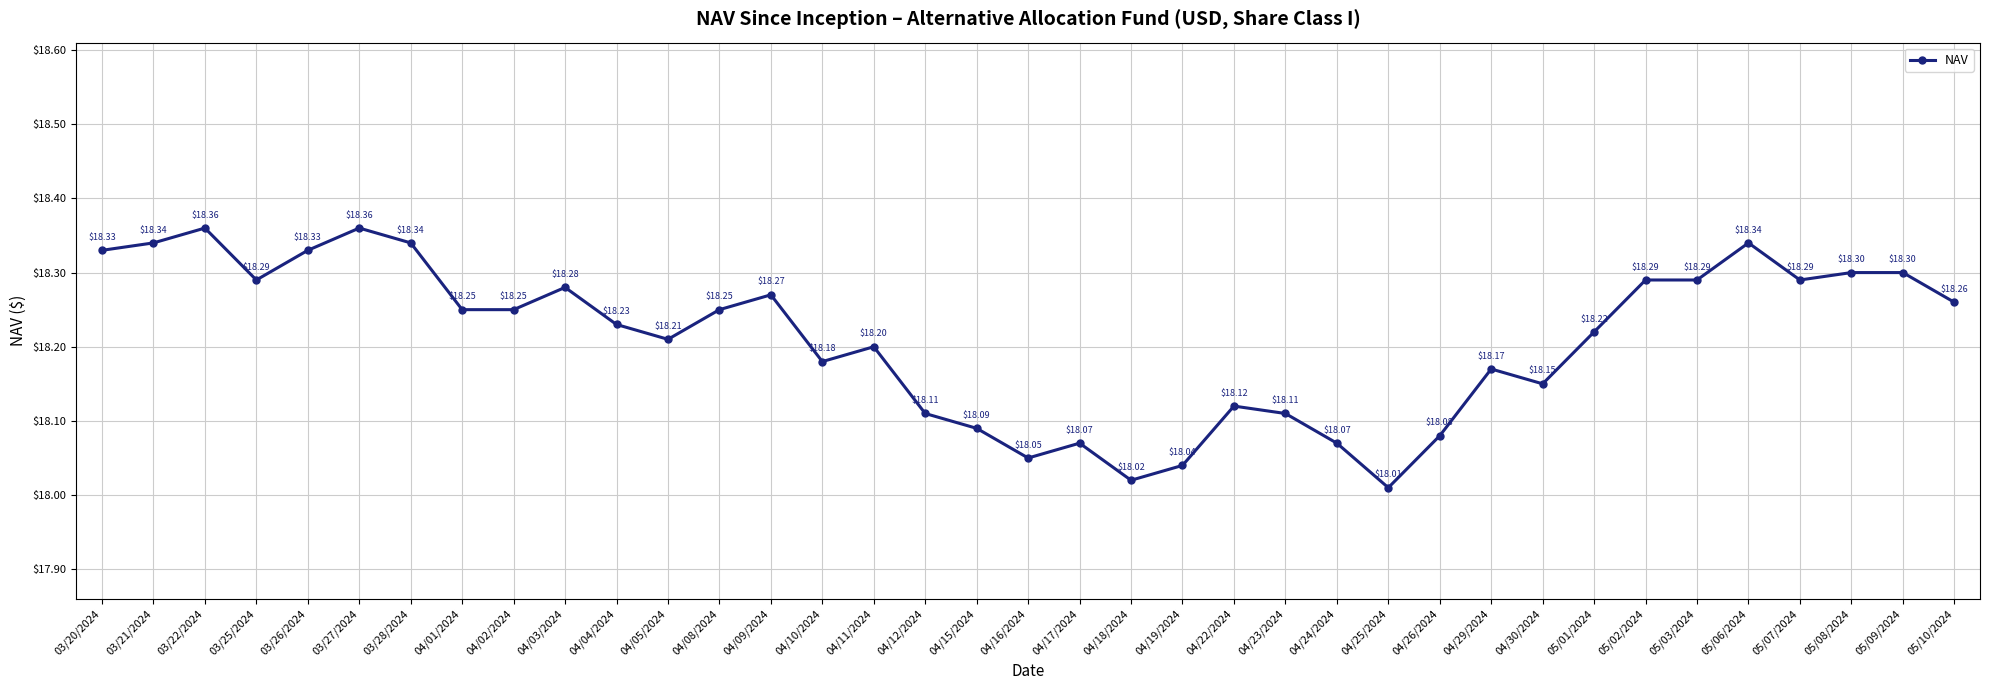

Approximately how many times larger is the value at 04/08/2024 compared to 04/09/2024?

1.0